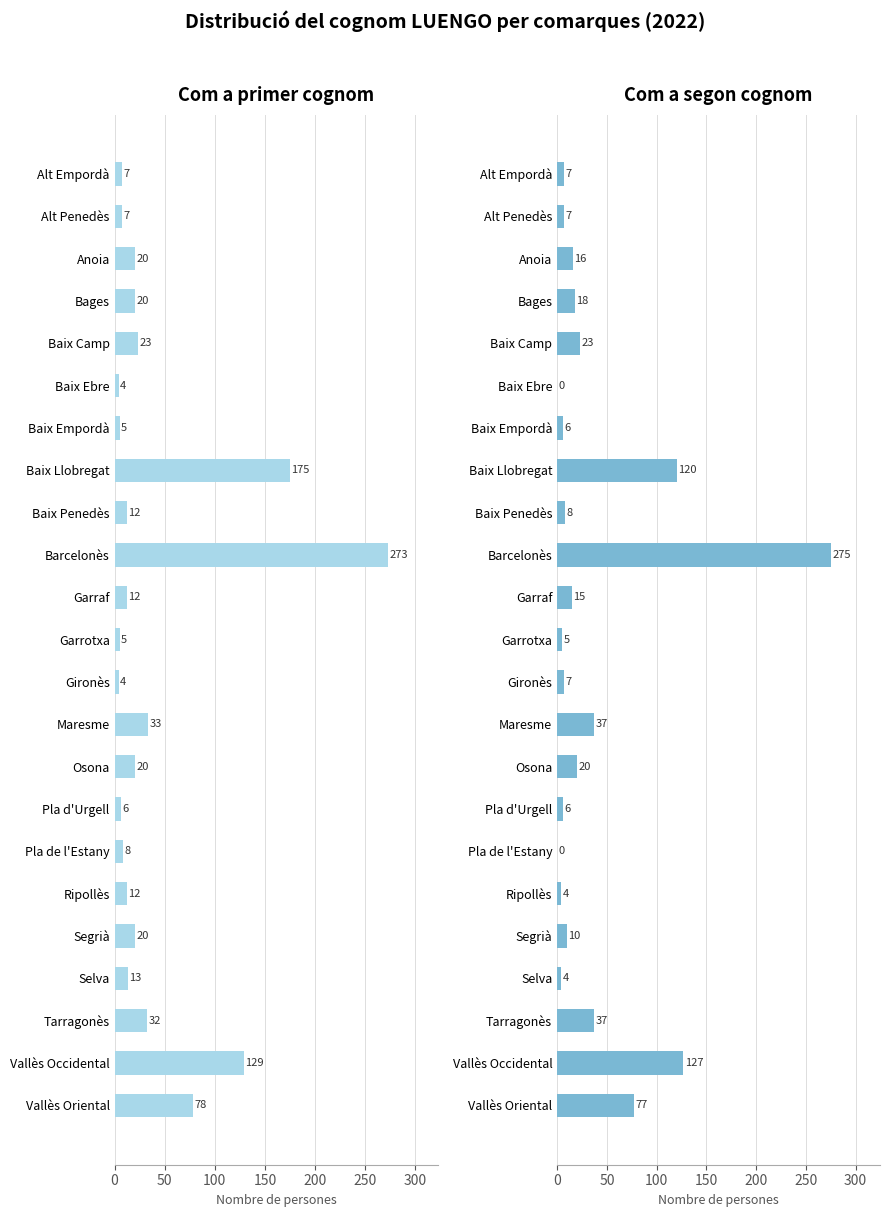

What is the difference between the maximum and minimum values in the Como primer apellido series?

269